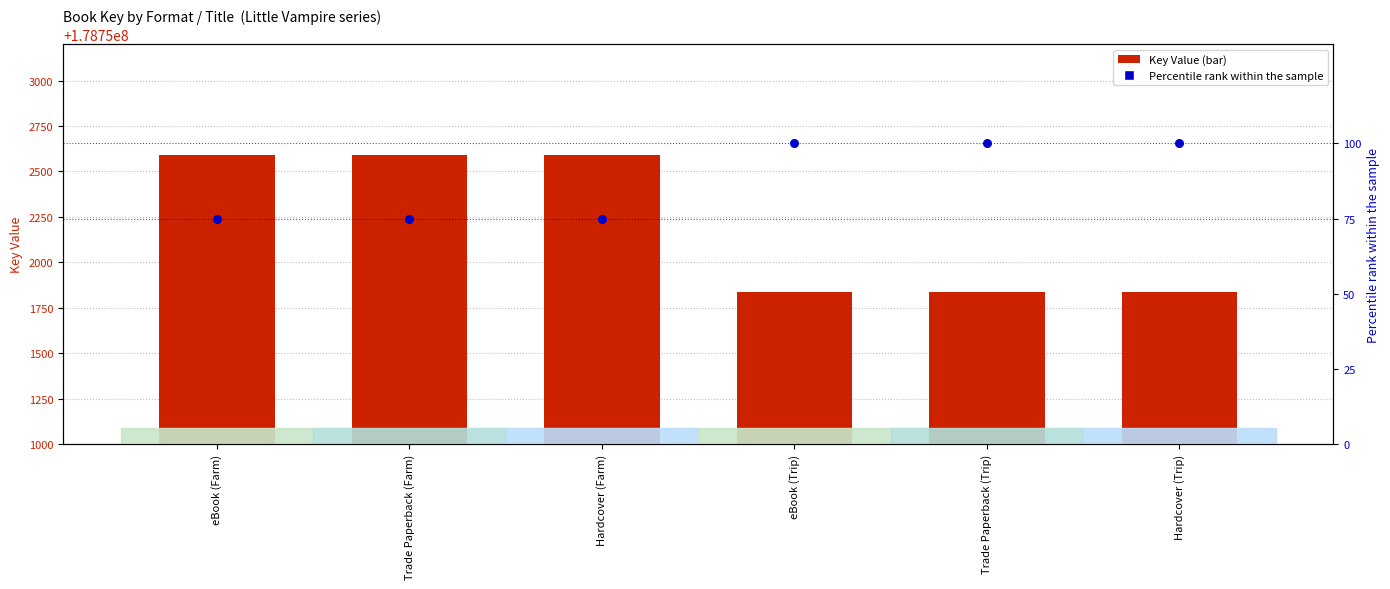

Which series has the largest total across all categories?

Key Value